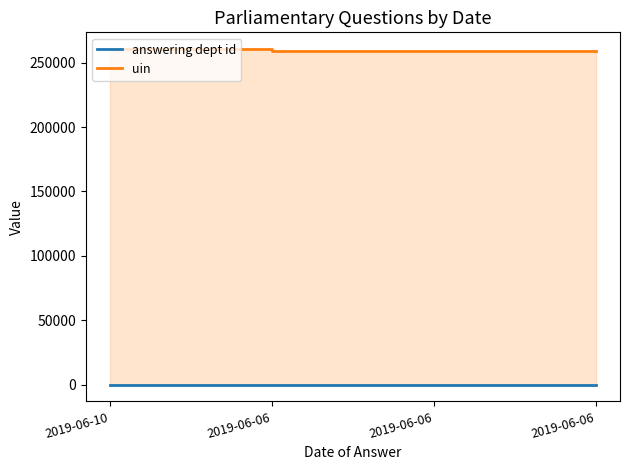

Does the chart have visible grid lines?

No